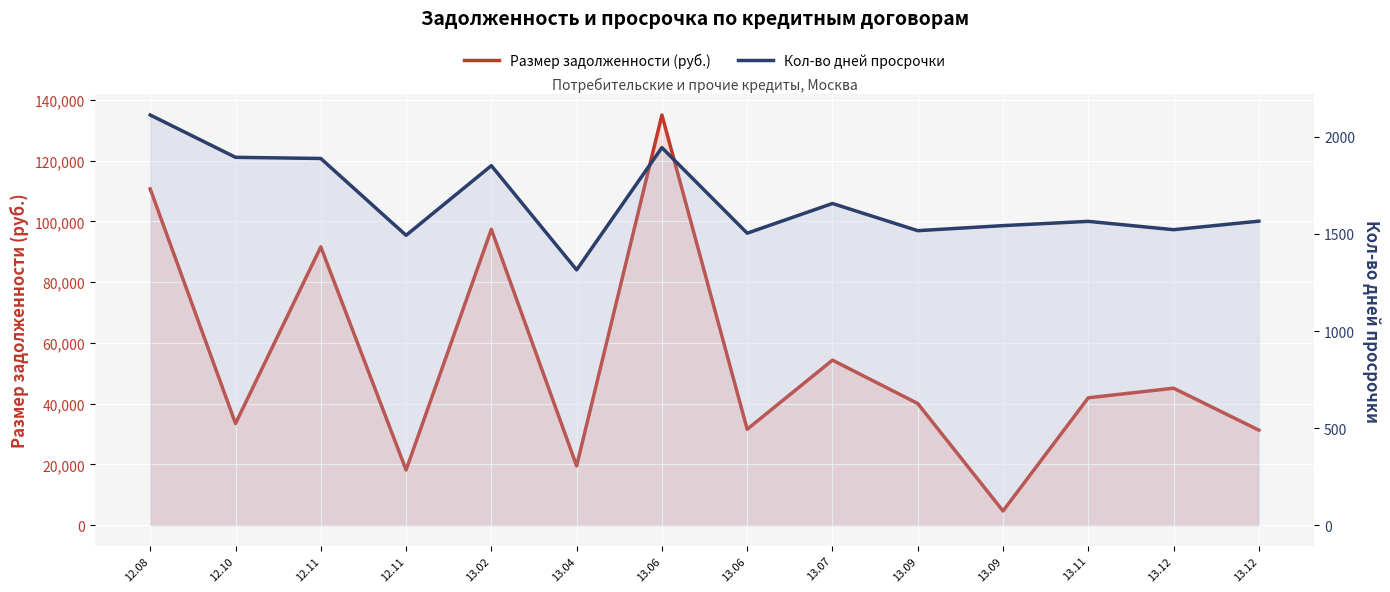

In Кол-во дней просрочки, how many points are higher than both neighbors (excluding endpoints)?

4